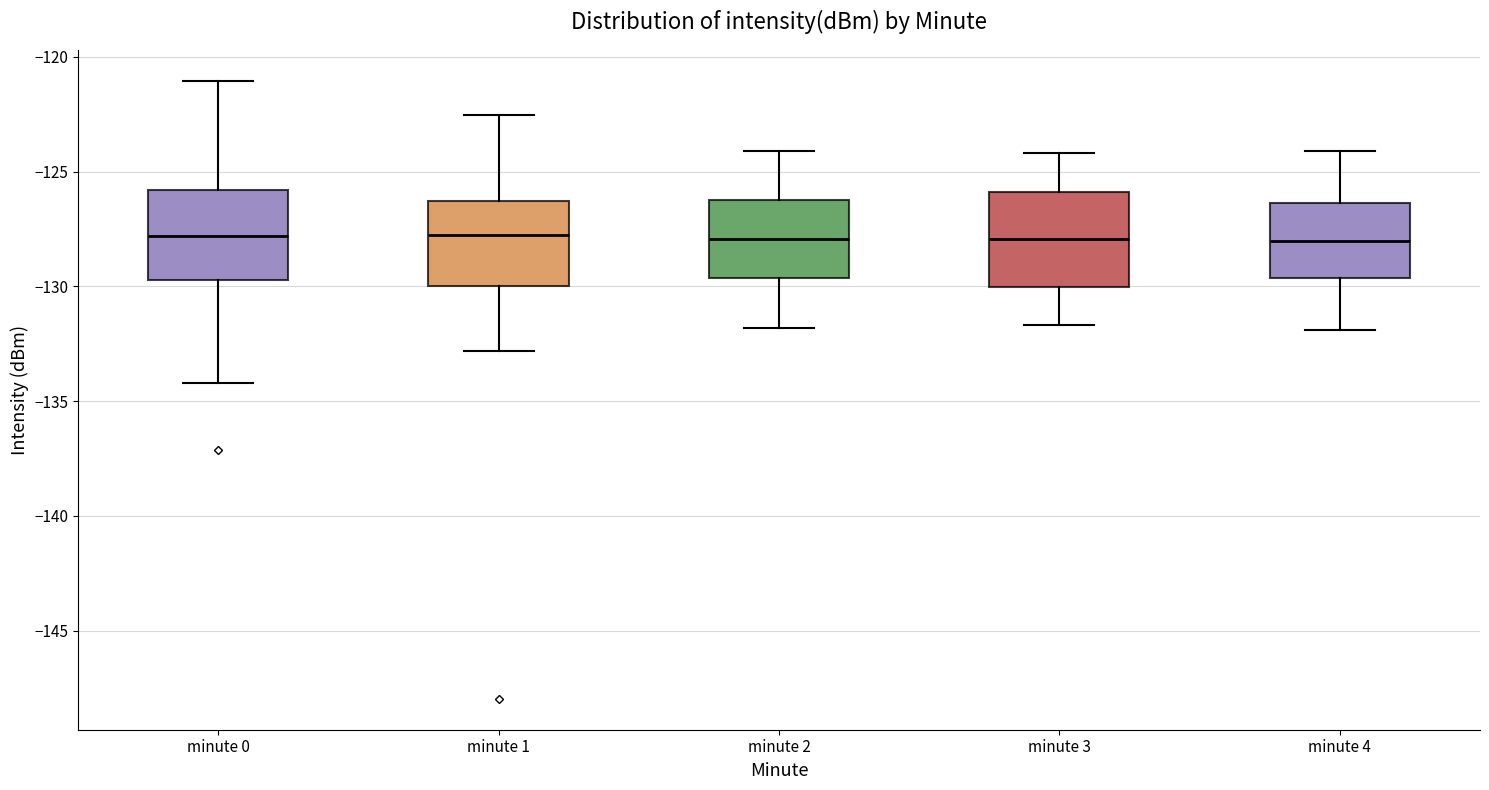

Reading left to right, transcribe this box plot: for each box, give where its median line is, the range the box spans, and where its two whiskers end, as read against the y-axis. The values are not printed on the chart, so give them approximately, as read against the axis.

minute 0: median -128.0, box -129.5 to -126.0, whiskers -134.0 to -121.0
minute 1: median -128.0, box -130.0 to -126.5, whiskers -133.0 to -122.5
minute 2: median -128.0, box -129.5 to -126.0, whiskers -132.0 to -124.0
minute 3: median -128.0, box -130.0 to -126.0, whiskers -131.5 to -124.0
minute 4: median -128.0, box -129.5 to -126.5, whiskers -132.0 to -124.0